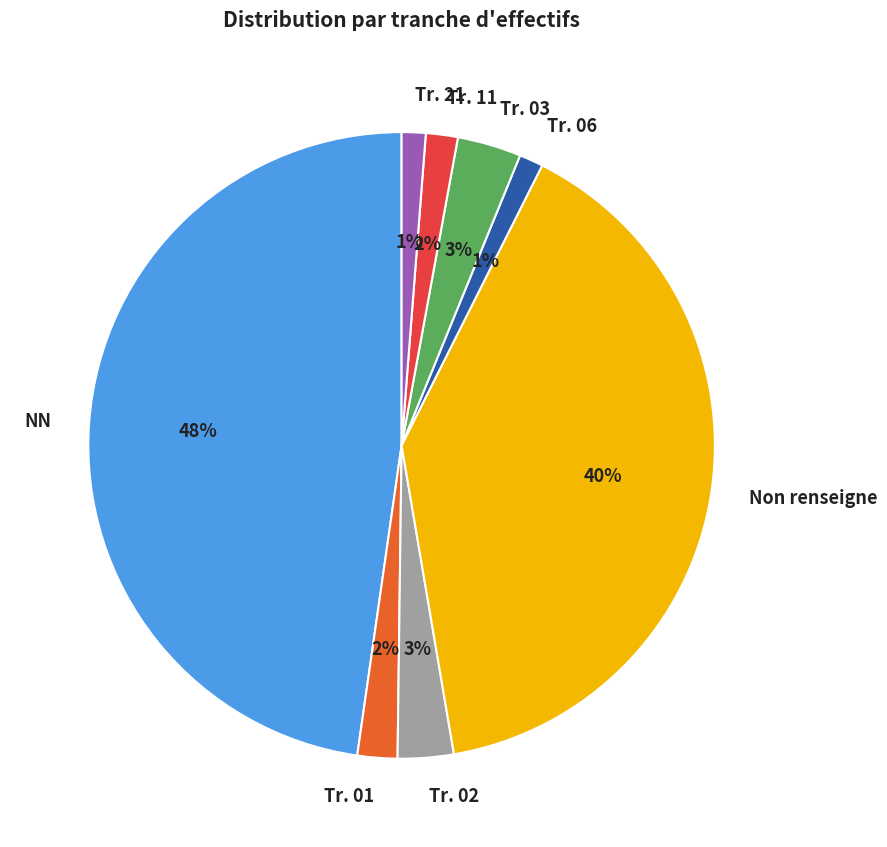

Is the sum of Tr. 01 and Tr. 11 greater than half?

No